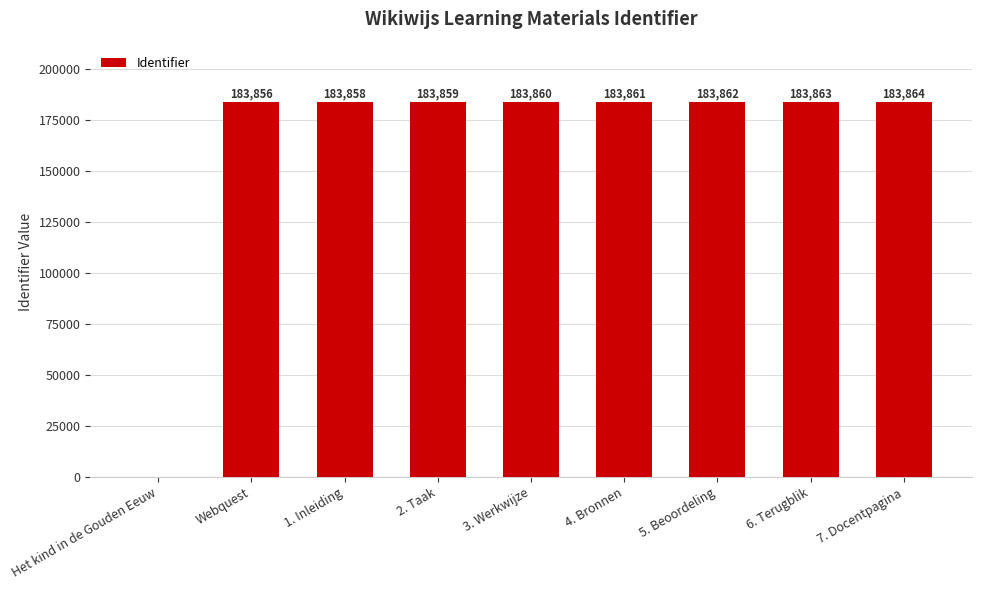

Reading left to right, extract all data points from this chart.

0	183856	183858	183859	183860	183861	183862	183863	183864